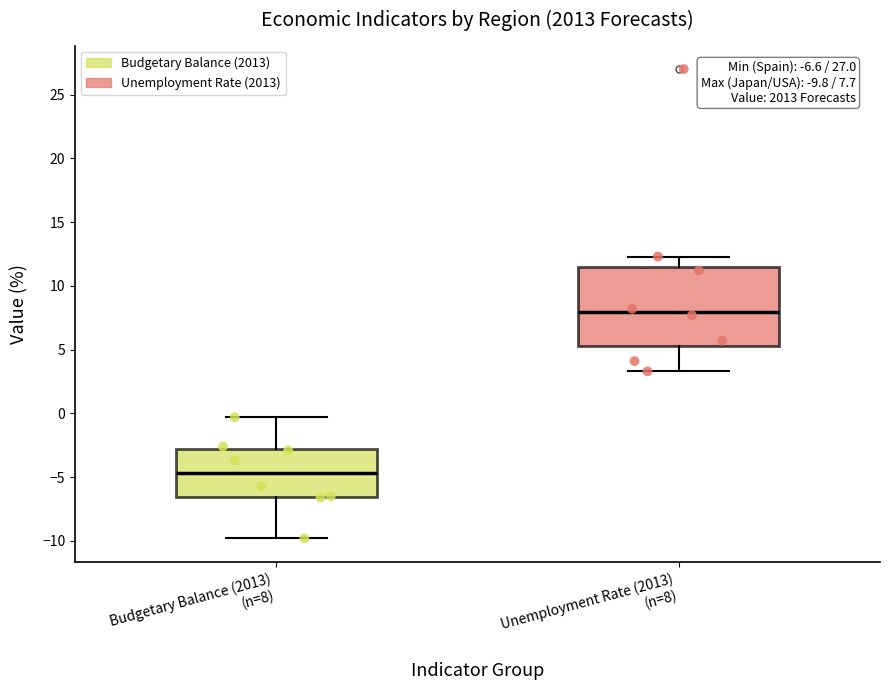

Which box has the highest median line?

Unemployment Rate (2013) (n=8)